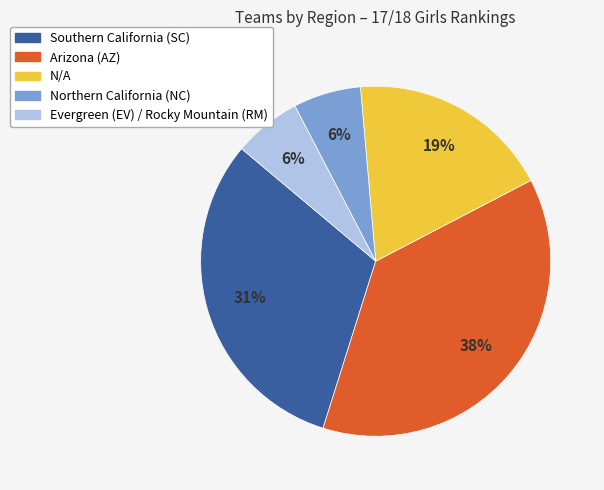

Is there any slice that represents more than half of the pie?

No